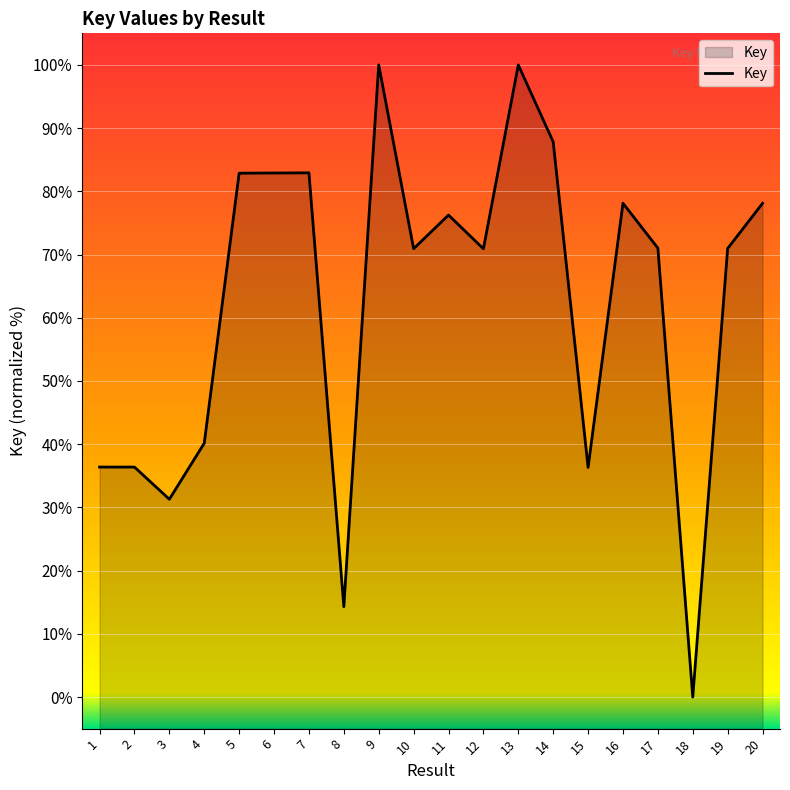

How many lines are shown in the chart?

1